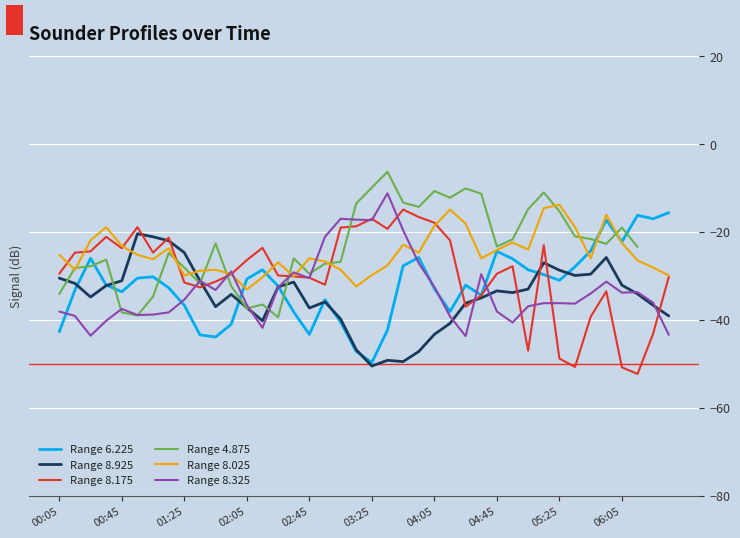

What is the average value of the Range 8.925 series?

-34.7